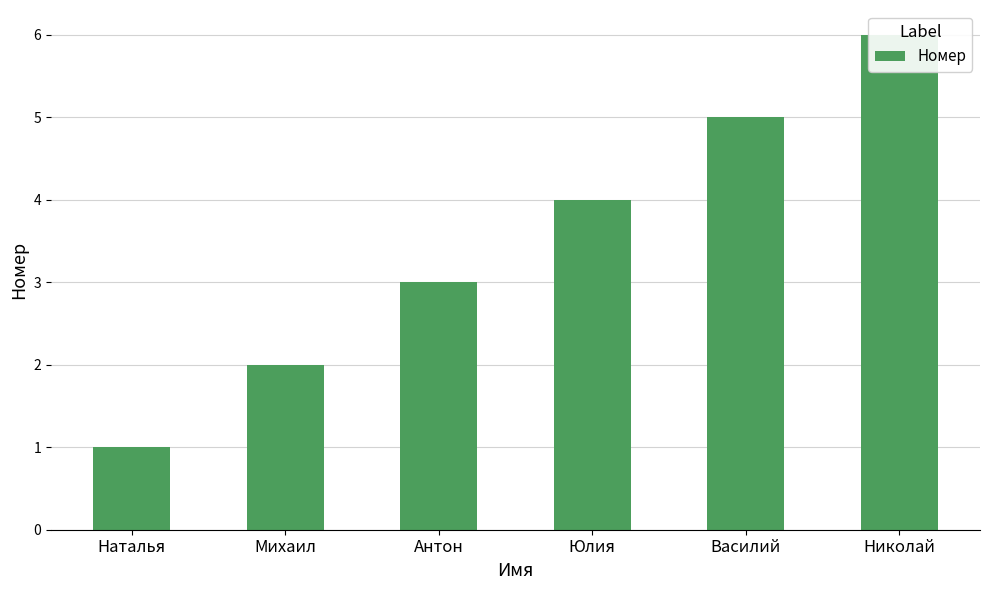

Which has a higher value, Юлия or Наталья?

Юлия